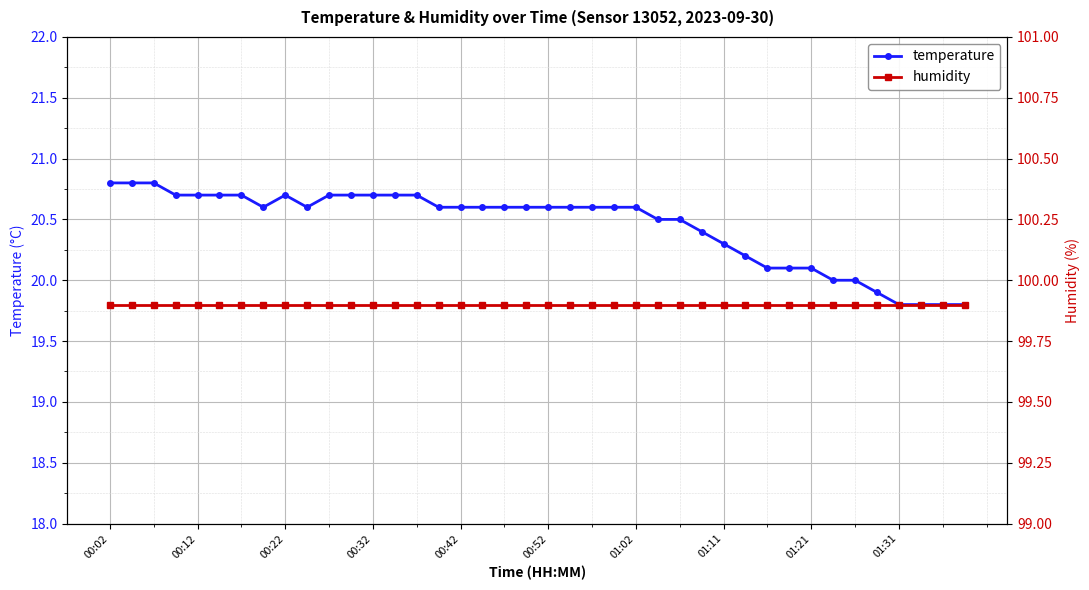

The value of temperature at 00:22 is 9.2. True or false?

False